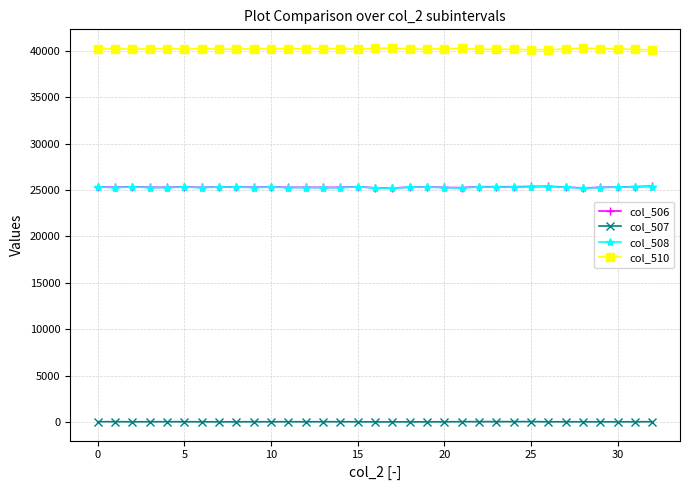

Does the chart have visible grid lines?

Yes